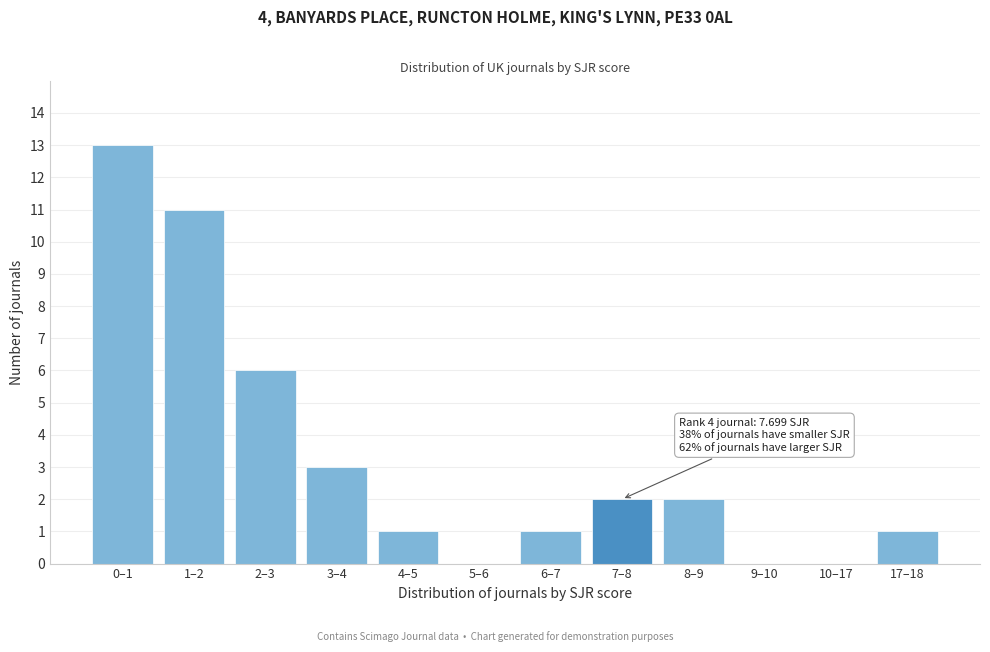

Reading right to left, what are all the values shown in this chart?

17–18=1	10–17=0	9–10=0	8–9=2	7–8=2	6–7=1	5–6=0	4–5=1	3–4=3	2–3=6	1–2=11	0–1=13